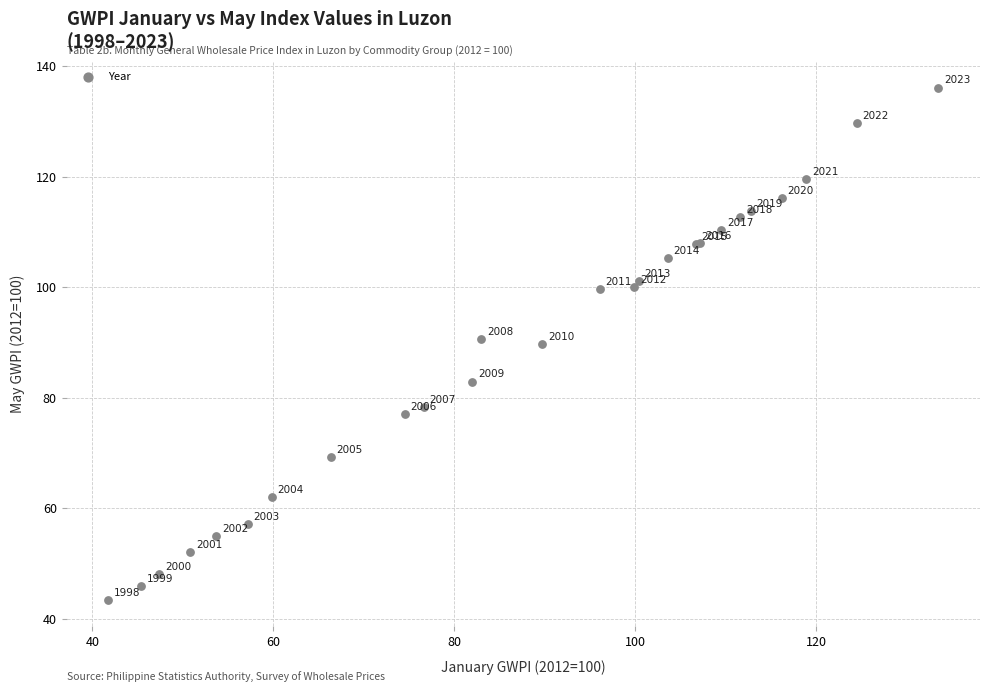

What Y value in the scatter plot is closest to 89?

89.7